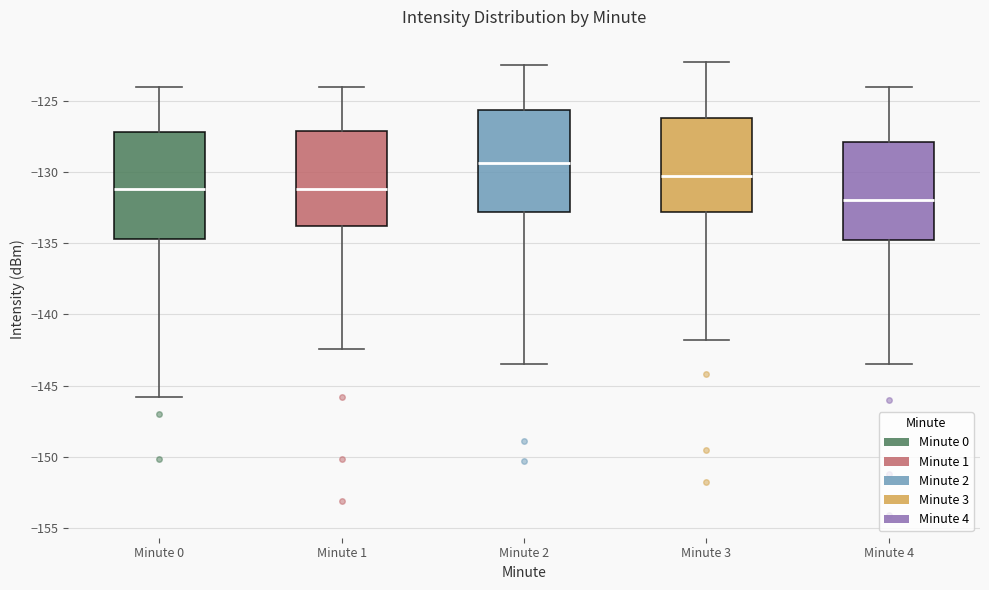

Reading left to right, transcribe this box plot: for each box, give where its median line is, the range the box spans, and where its two whiskers end, as read against the y-axis. The values are not printed on the chart, so give them approximately, as read against the axis.

Minute 0: median -131.0, box -134.5 to -127.0, whiskers -146.0 to -124.0
Minute 1: median -131.0, box -134.0 to -127.0, whiskers -142.5 to -124.0
Minute 2: median -129.5, box -133.0 to -125.5, whiskers -143.5 to -122.5
Minute 3: median -130.5, box -133.0 to -126.0, whiskers -142.0 to -122.5
Minute 4: median -132.0, box -134.5 to -128.0, whiskers -143.5 to -124.0